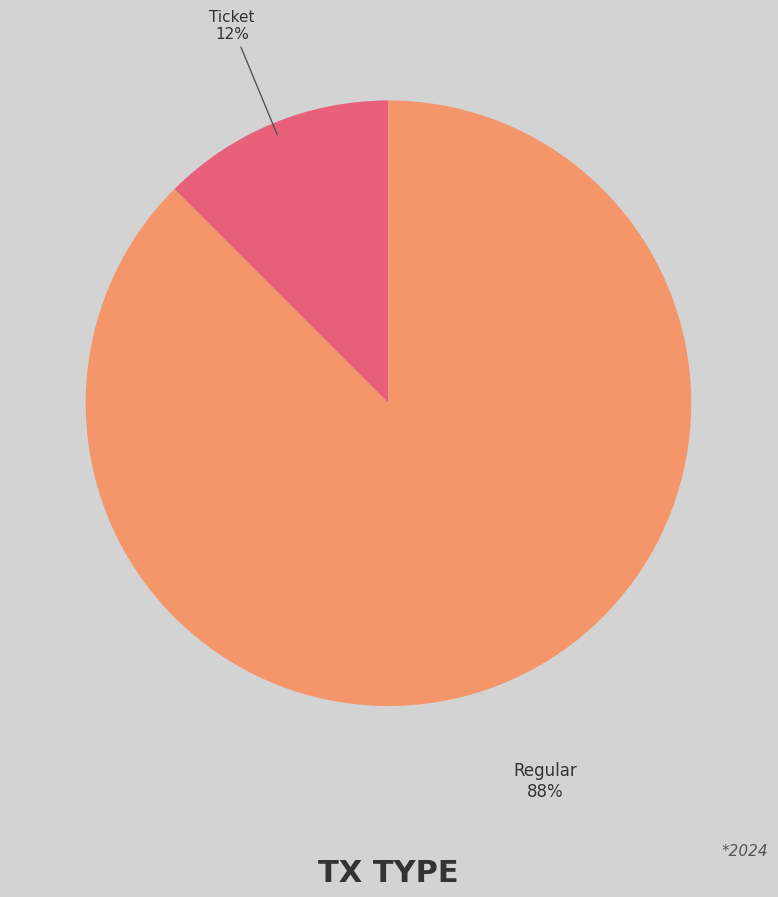

To the nearest percent, what is the average slice percentage?

50%